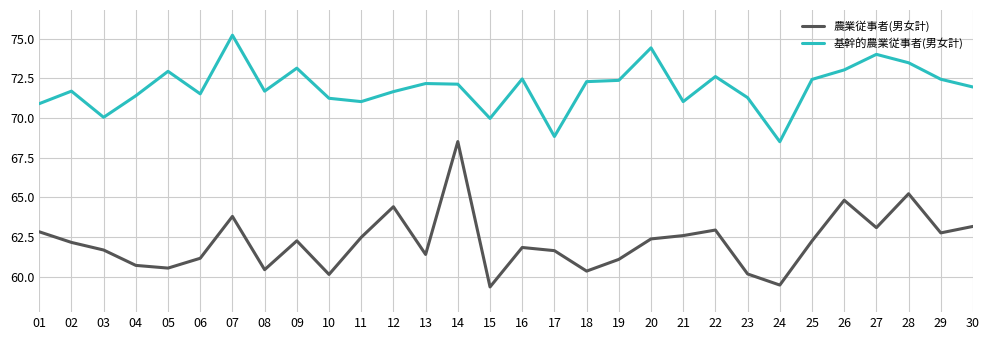

What is the total value across all series at 25?

134.7